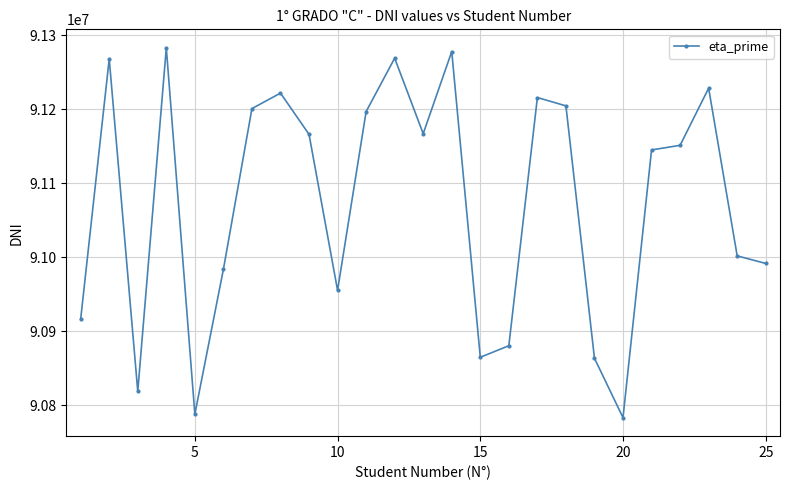

What is the minimum value shown in the chart?

90783265